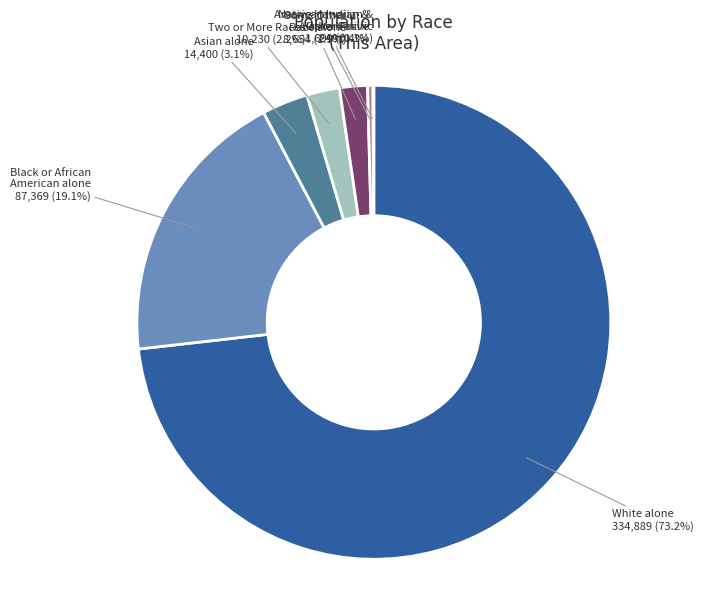

Is there any slice that represents more than half of the pie?

Yes